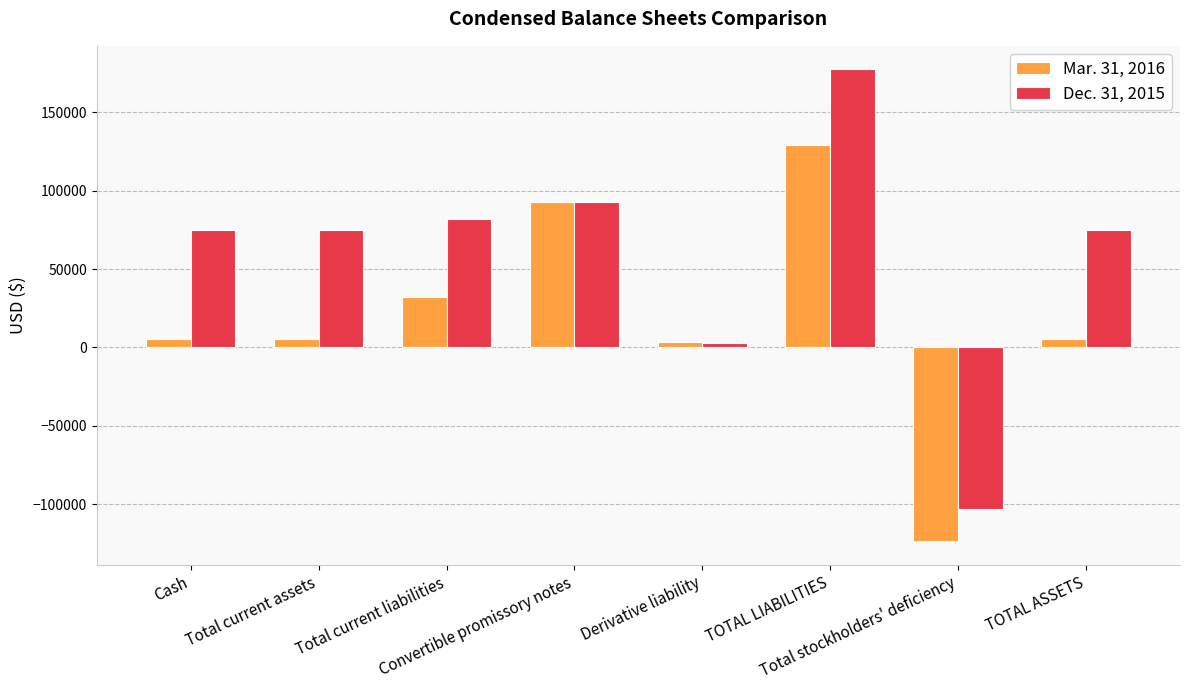

Reading left to right, extract all data points from this chart.

Mar. 31, 2016: Cash=5328	Total current assets=5328	Total current liabilities=32483	Convertible promissory notes=92997	Derivative liability=3436	TOTAL LIABILITIES=128916	Total stockholders' deficiency=-123588	TOTAL ASSETS=5328
Dec. 31, 2015: Cash=74639	Total current assets=74639	Total current liabilities=82160	Convertible promissory notes=92569	Derivative liability=2578	TOTAL LIABILITIES=177307	Total stockholders' deficiency=-102668	TOTAL ASSETS=74639